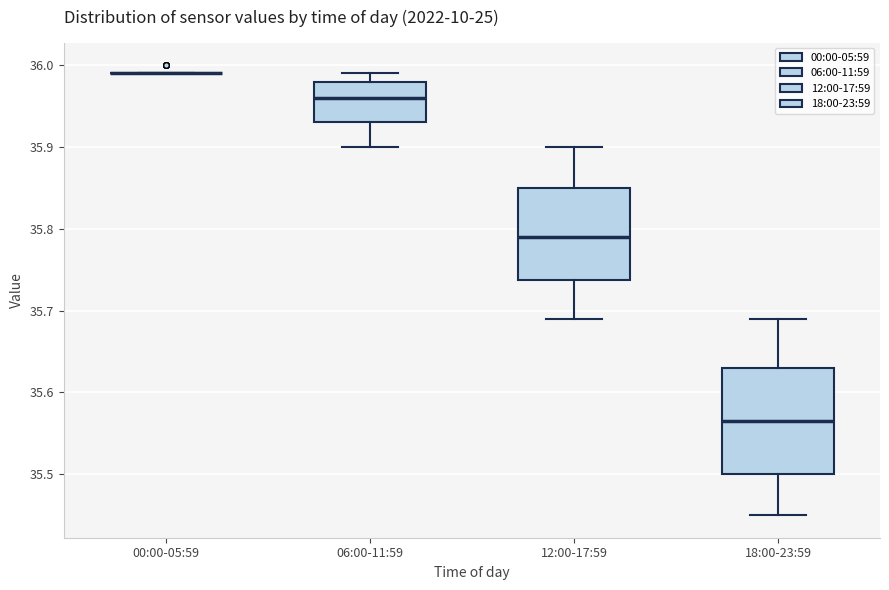

Where does the lower whisker of the box for 12:00-17:59 end on the y-axis? The values are not printed on the chart, so give them approximately, as read against the axis.

35.69